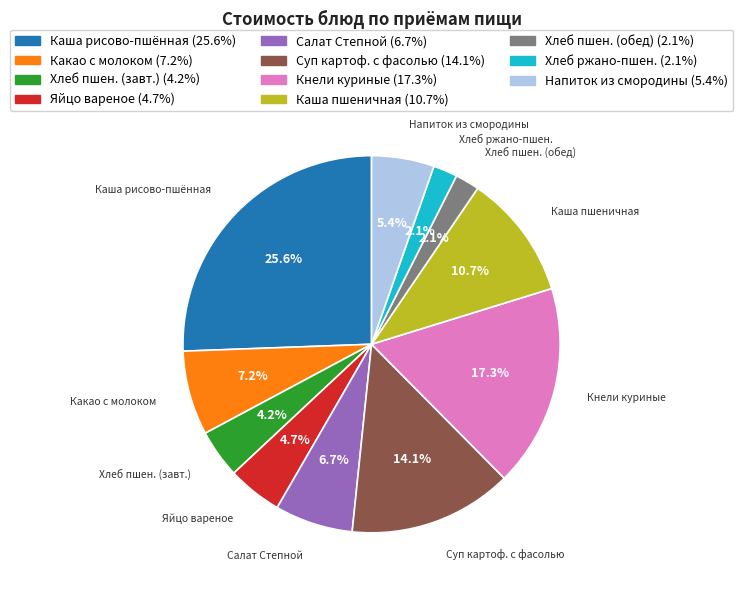

Is the sum of Яйцо вареное and Какао с молоком greater than half?

No